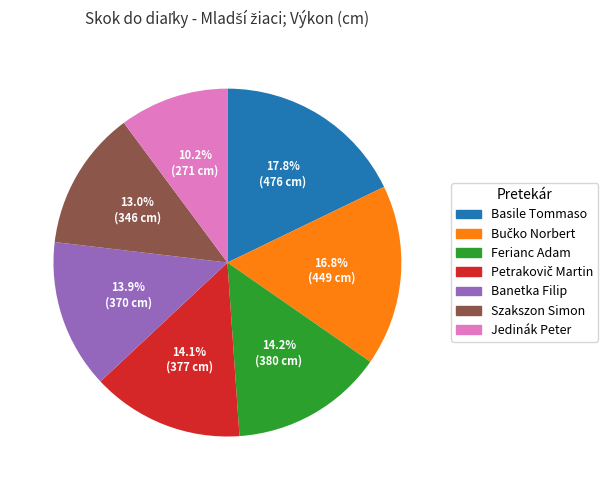

Which has a higher value, Szakszon Simon or Banetka Filip?

Banetka Filip